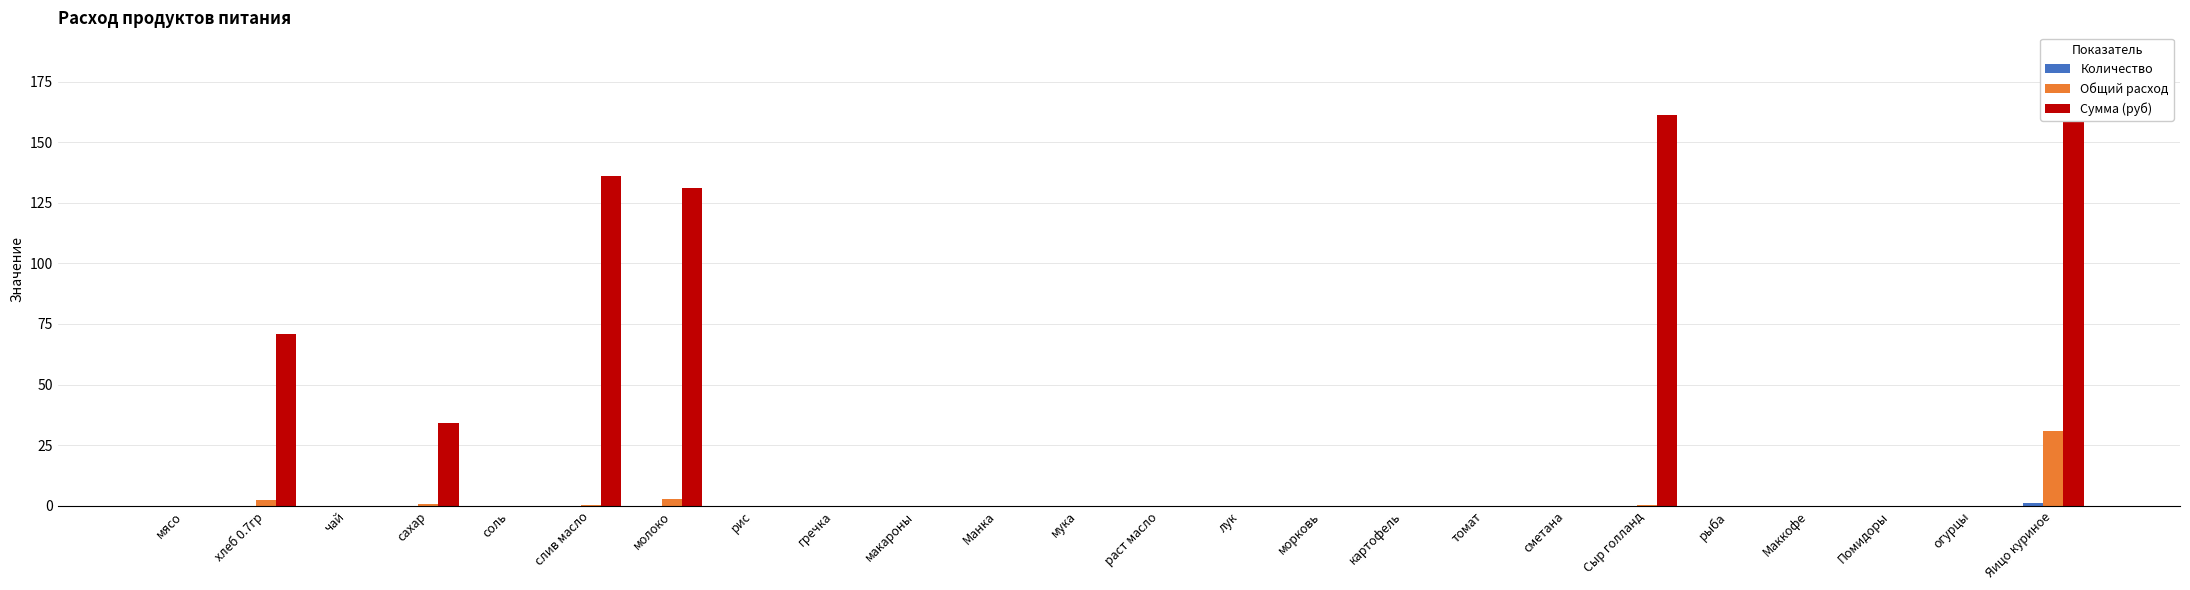

True or false: Общий расход has a value of 0.0 at огурцы.

True